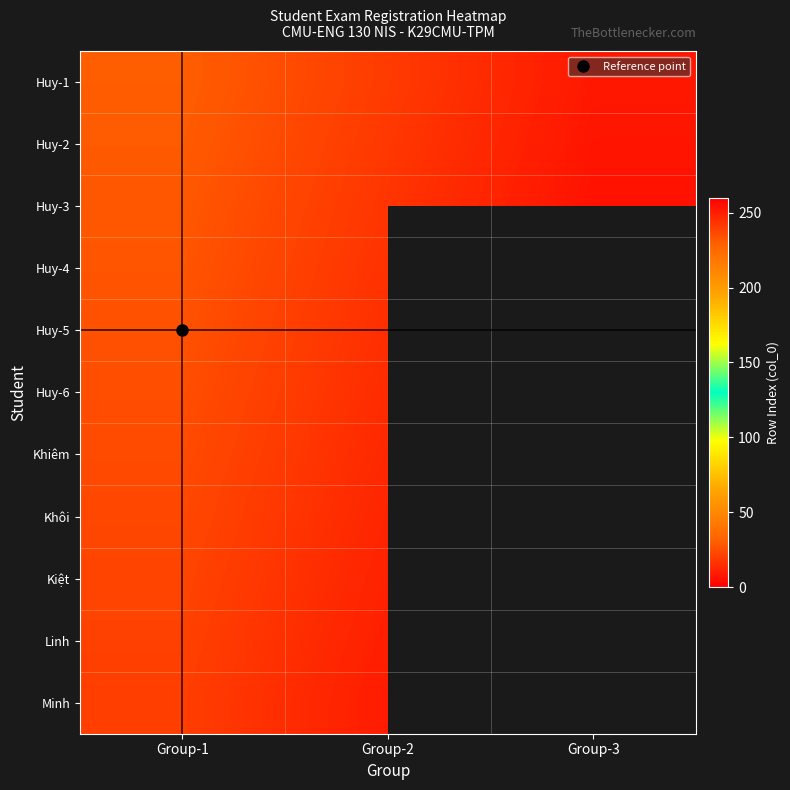

What is the maximum value for Minh?

251.0